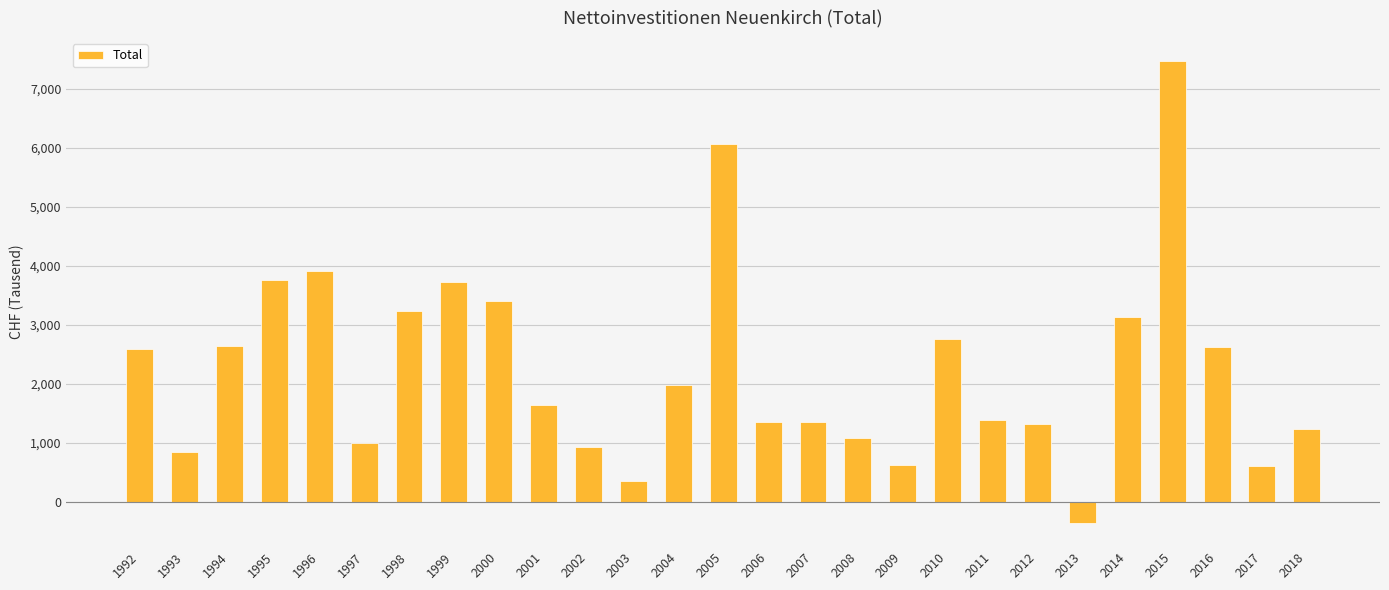

Are the bars grouped side by side (vs. stacked)?

No